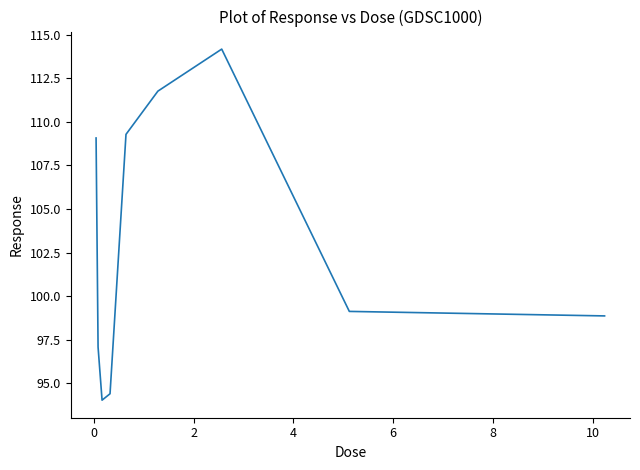

What is the difference between the maximum and minimum values?

20.1